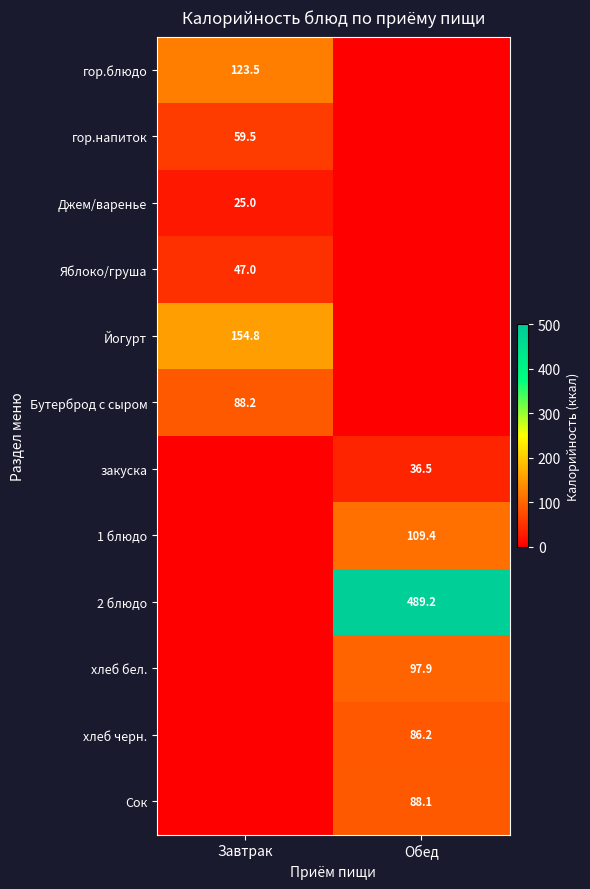

Is it true that гор.блюдо equals 218.7 at Завтрак?

False